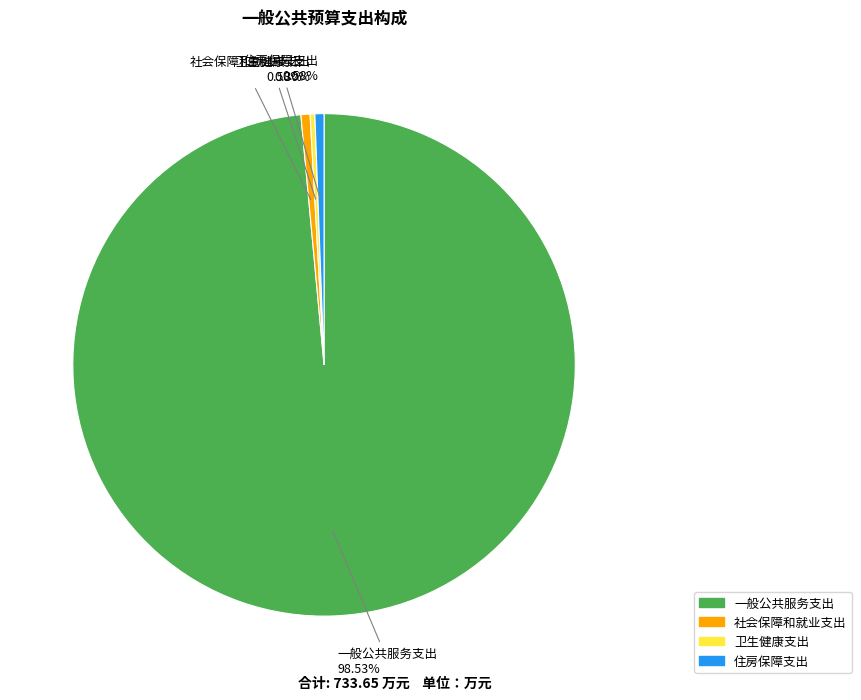

To the nearest percent, what percentage of the pie is 社会保障和就业支出?

1%